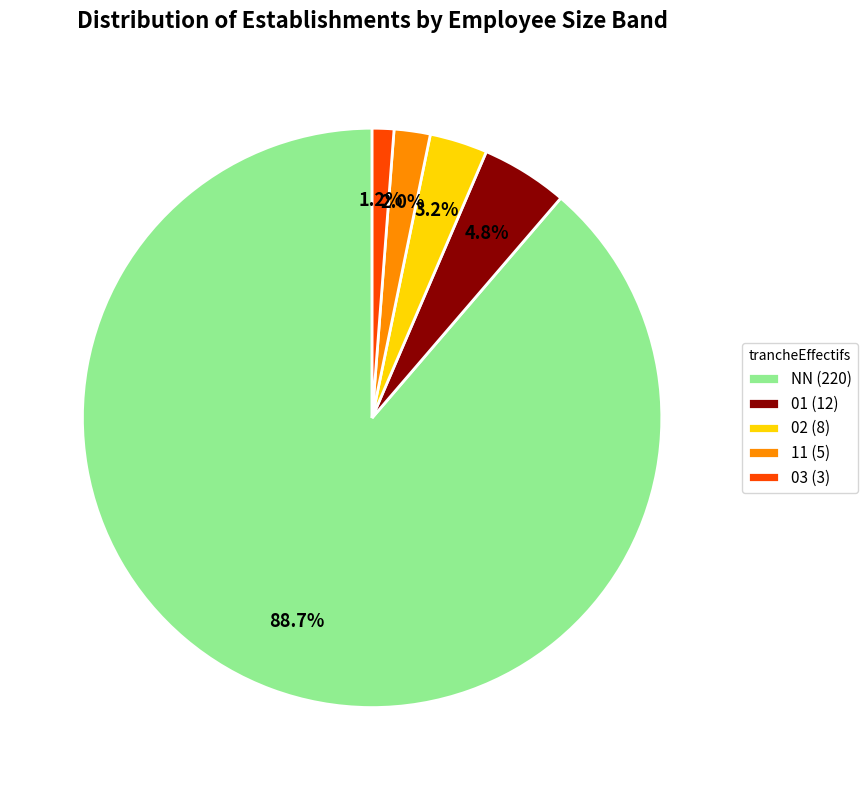

Is it true that 03 is 11% of the pie?

False